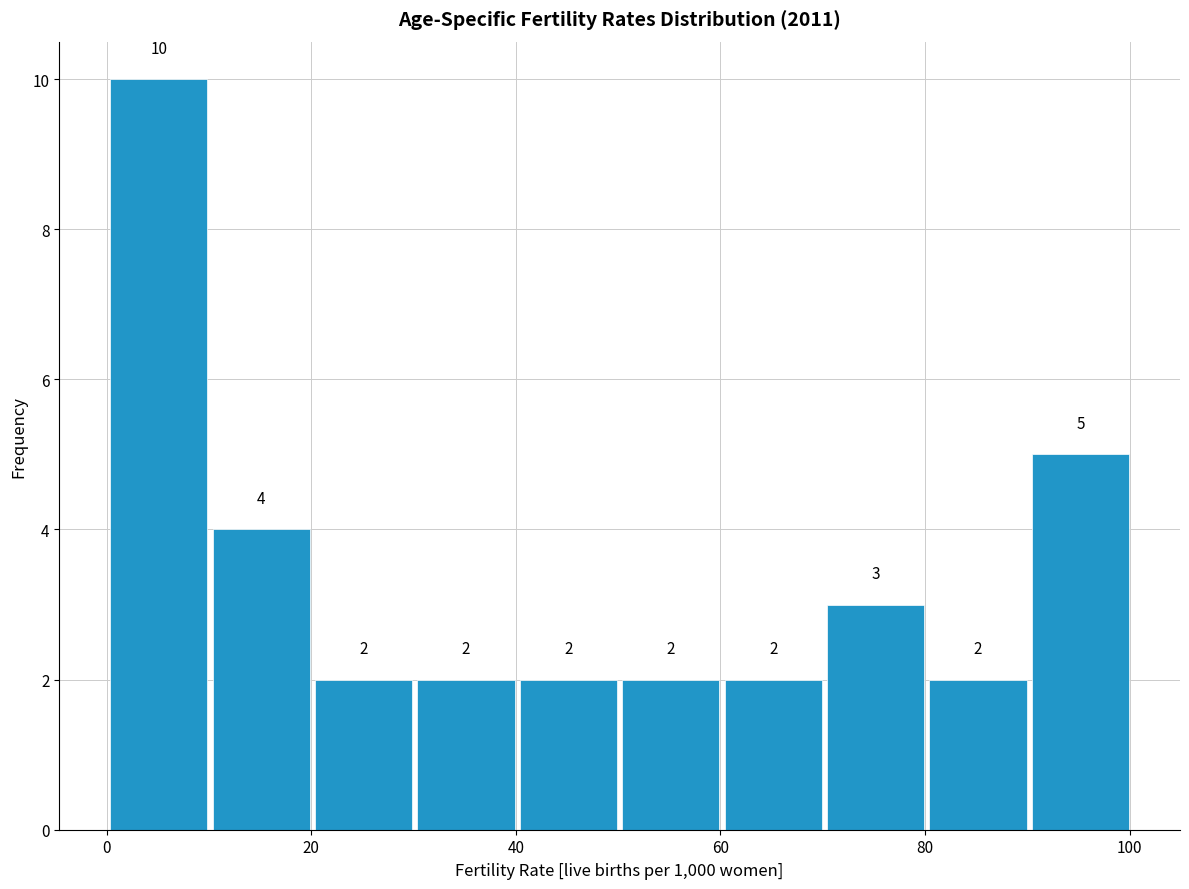

Over which range of the x-axis is the bar tallest?

0 to 10